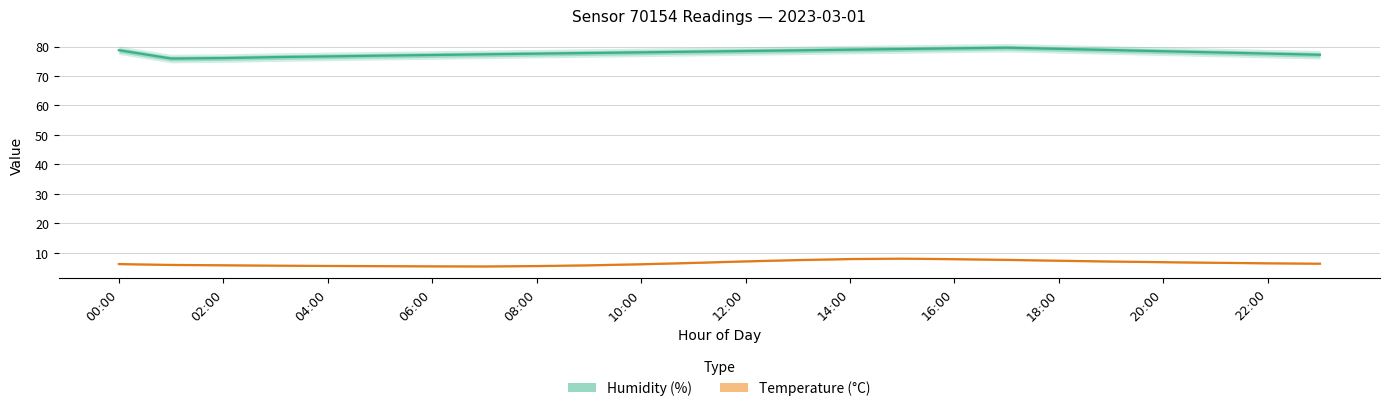

True or false: Temperature (°C) has more than 1 interior local peaks.

False